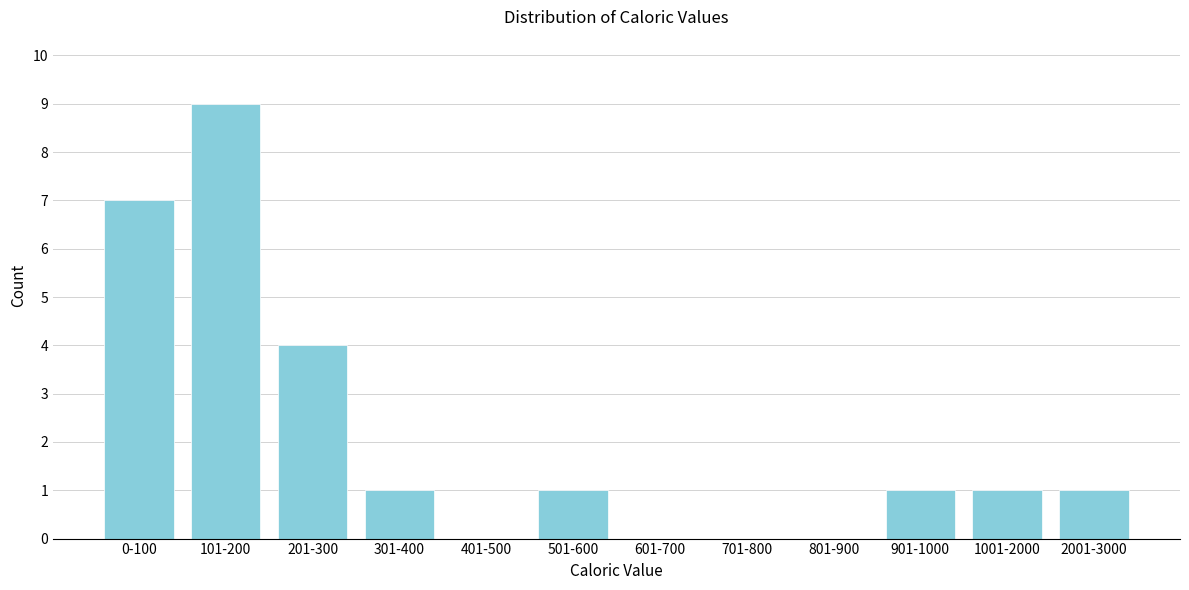

Reading right to left, extract all data points from this chart.

2001-3000=1	1001-2000=1	901-1000=1	801-900=0	701-800=0	601-700=0	501-600=1	401-500=0	301-400=1	201-300=4	101-200=9	0-100=7